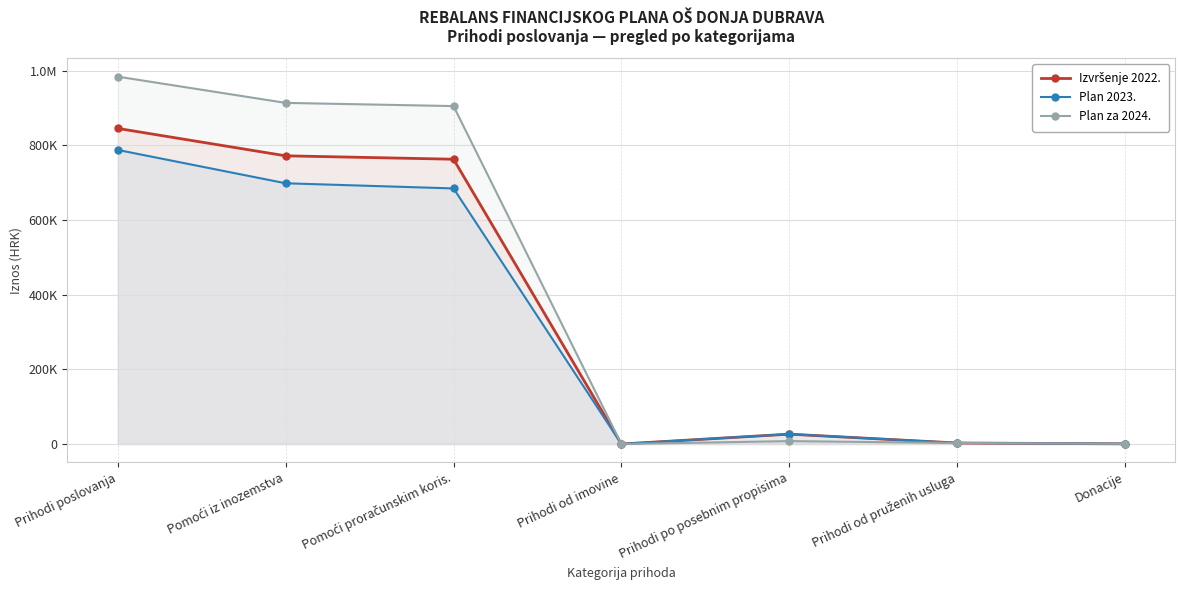

Rank the categories by Plan za 2024. value from highest to lowest.

Prihodi poslovanja, Pomoći iz inozemstva, Pomoći proračunskim koris., Prihodi po posebnim propisima, Prihodi od pruženih usluga, Donacije, Prihodi od imovine